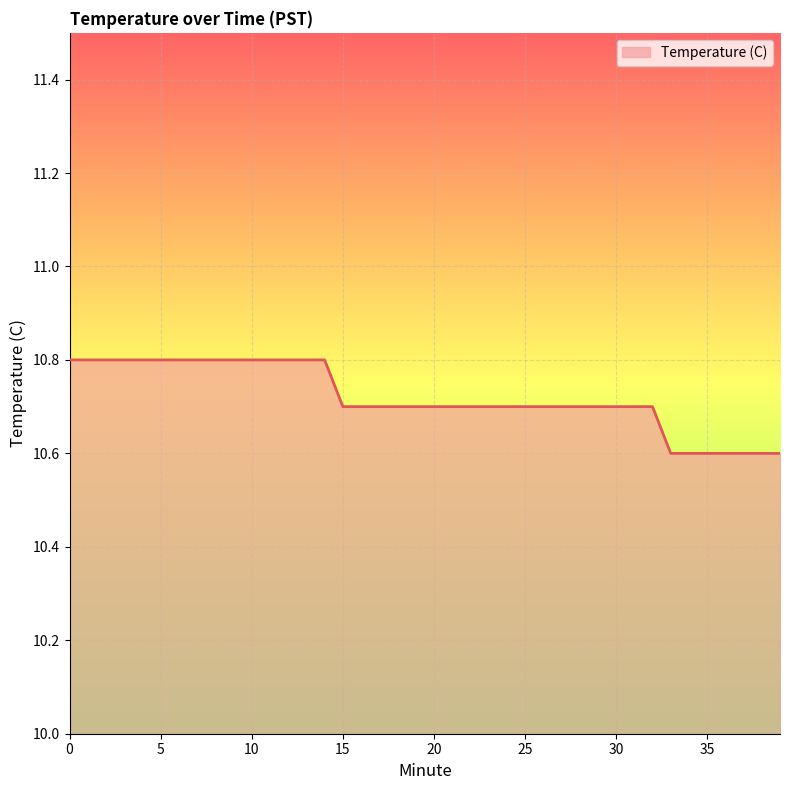

What is the difference between the maximum and minimum values?

0.2